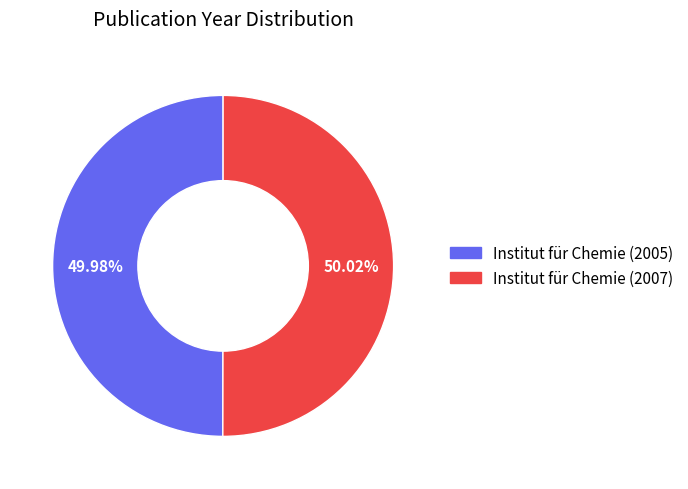

To the nearest percent, what portion does Institut für Chemie (2007) represent?

50%